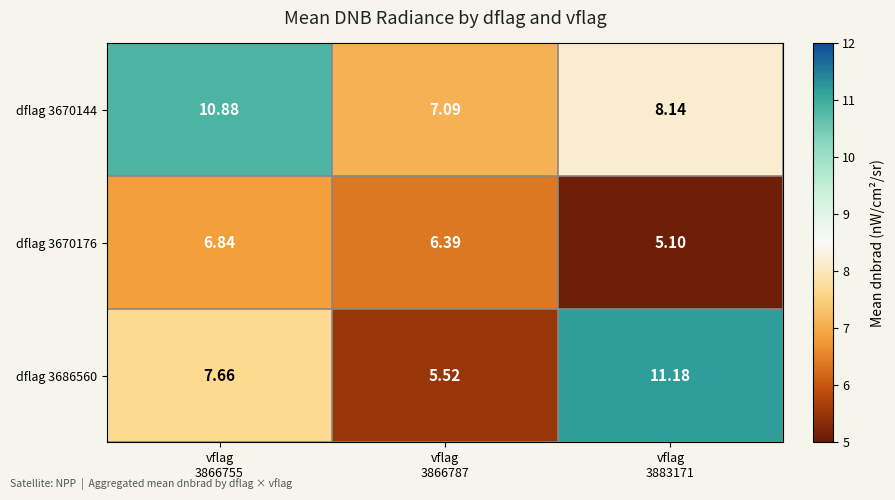

Reading left to right, list all the values displayed in this chart.

dflag 3670144: vflag
3866755=10.9	vflag
3866787=7.1	vflag
3883171=8.1
dflag 3670176: vflag
3866755=6.8	vflag
3866787=6.4	vflag
3883171=5.1
dflag 3686560: vflag
3866755=7.7	vflag
3866787=5.5	vflag
3883171=11.2